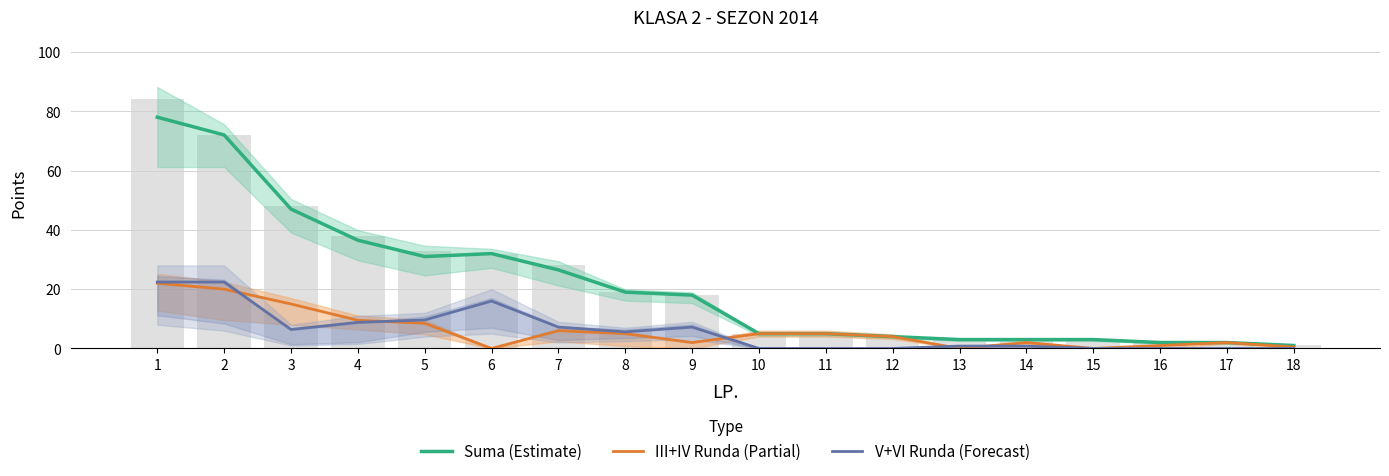

Rank the series at 3 from highest to lowest value.

Suma (Estimate), III+IV Runda (Partial), V+VI Runda (Forecast)